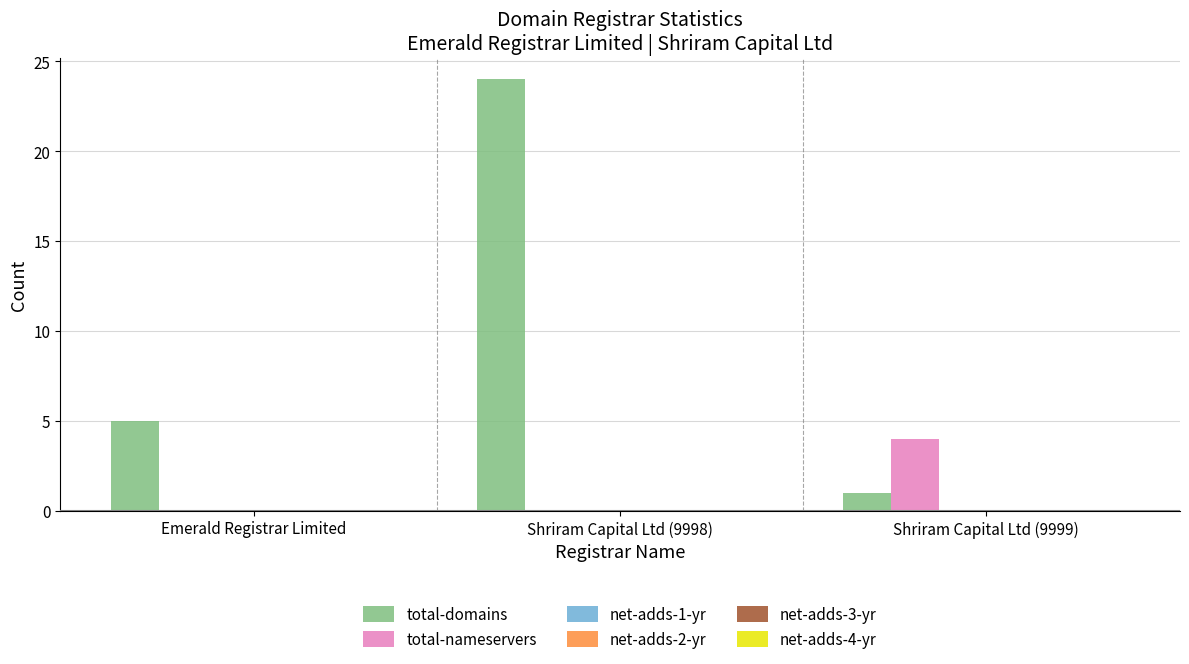

What is the maximum value shown in the chart?

24